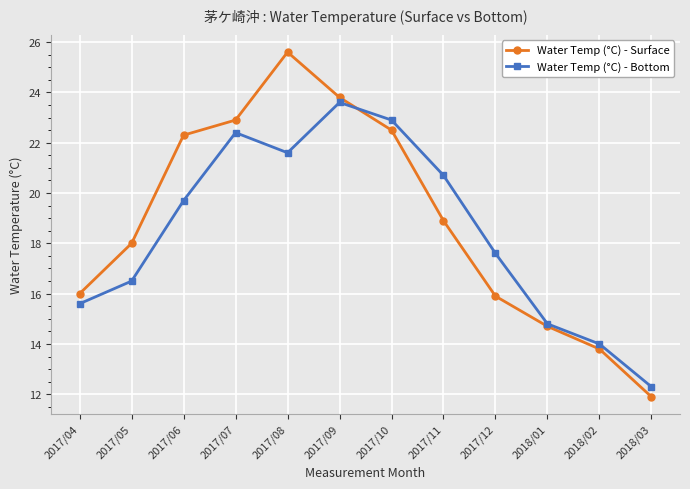

Where do Water Temp (°C) - Surface and Water Temp (°C) - Bottom first cross each other?

2017/09 and 2017/10